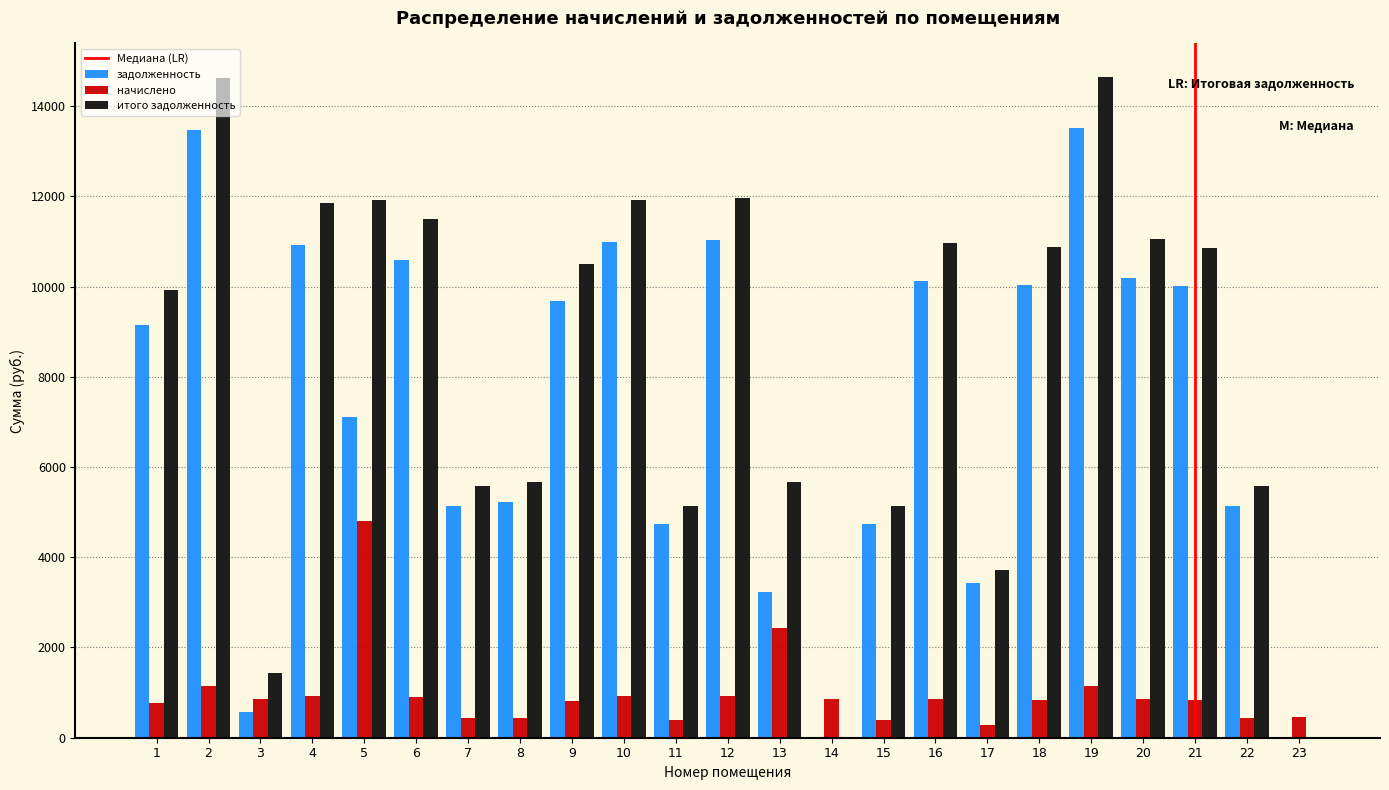

What is the total value across all series at 21?

21694.4